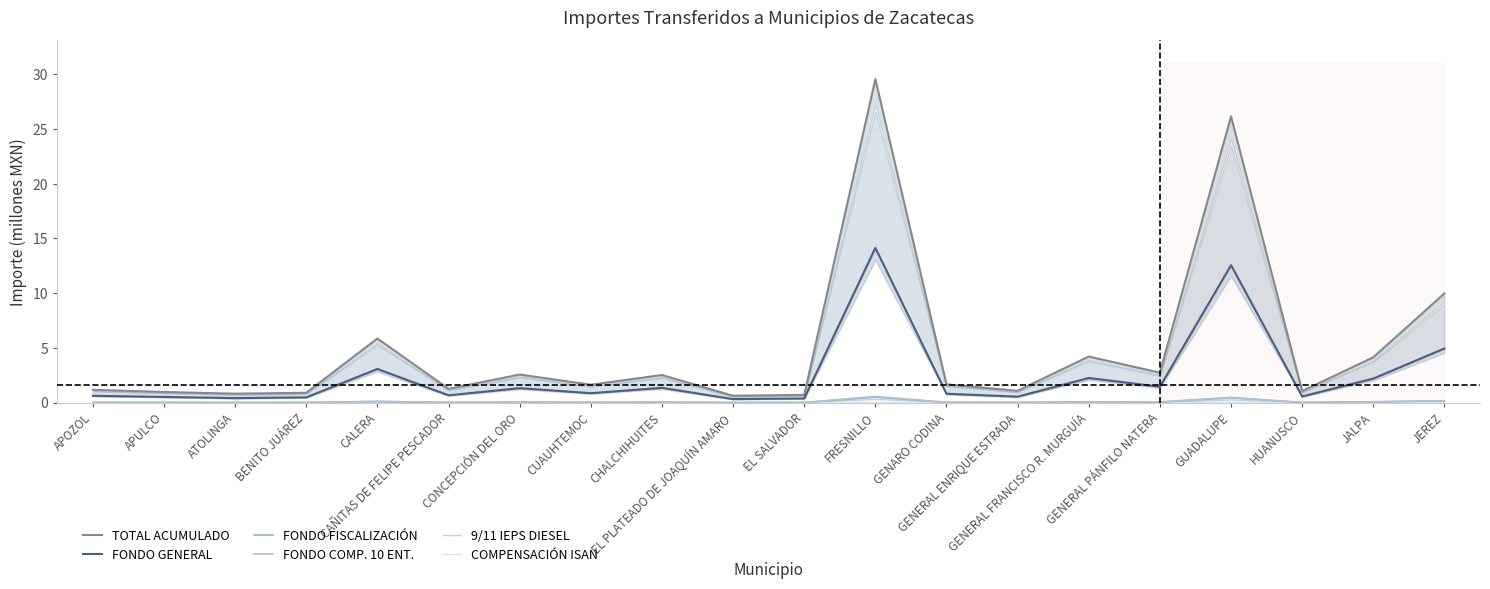

Which has a higher value, CHALCHIHUITES or APOZOL?

CHALCHIHUITES